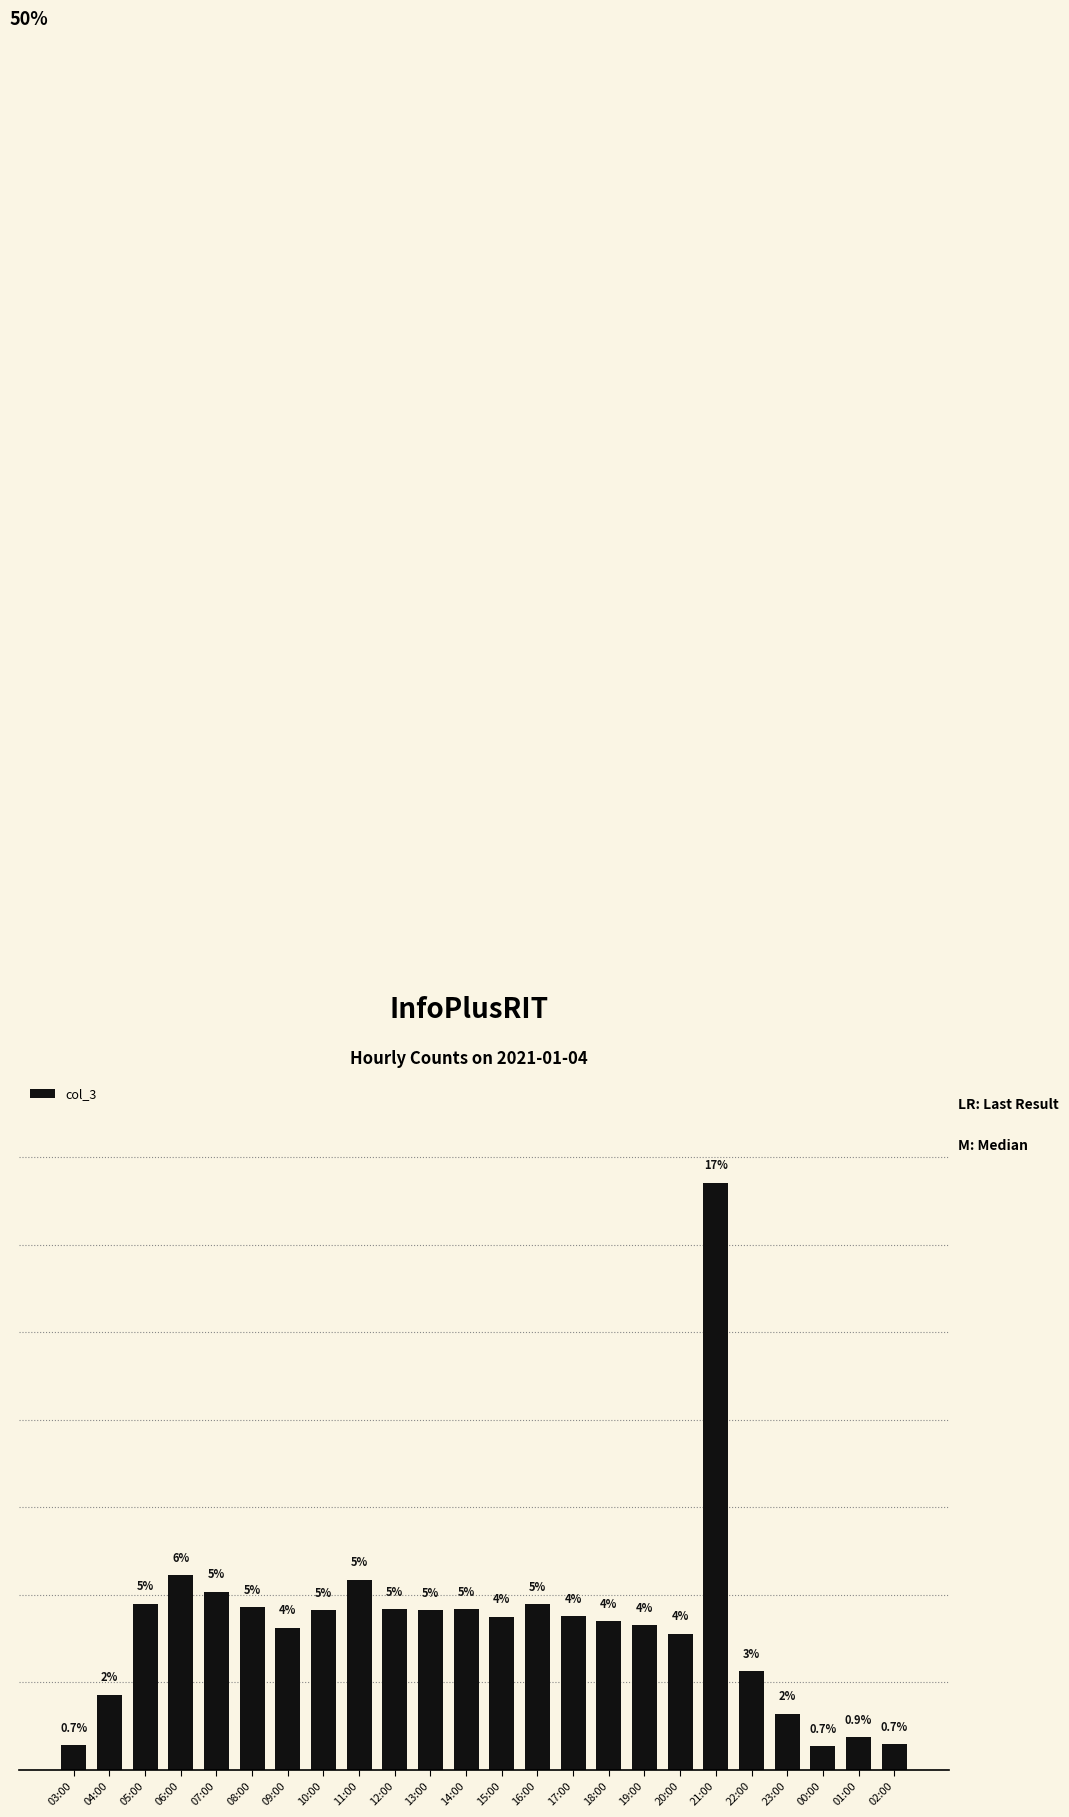

The value at 12:00 is 4.6. True or false?

True